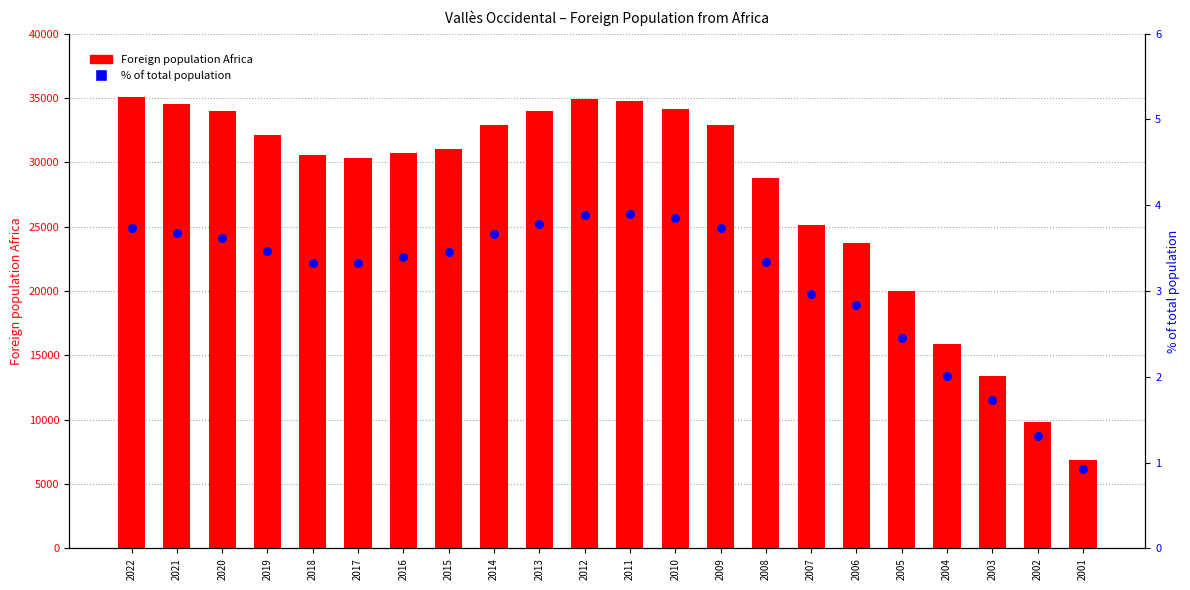

At which category is the sum across all series the highest?

2022